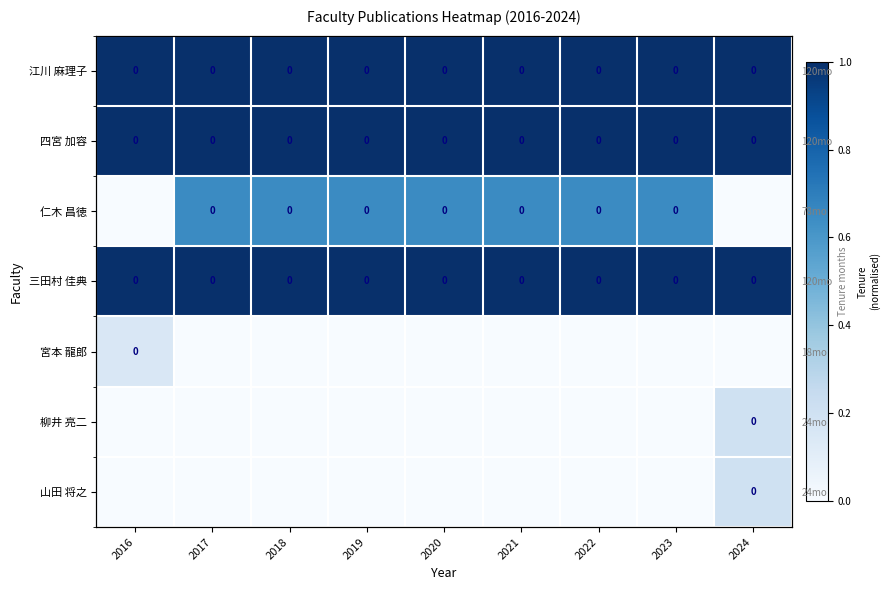

At which category does the chart reach its minimum across all series?

2016